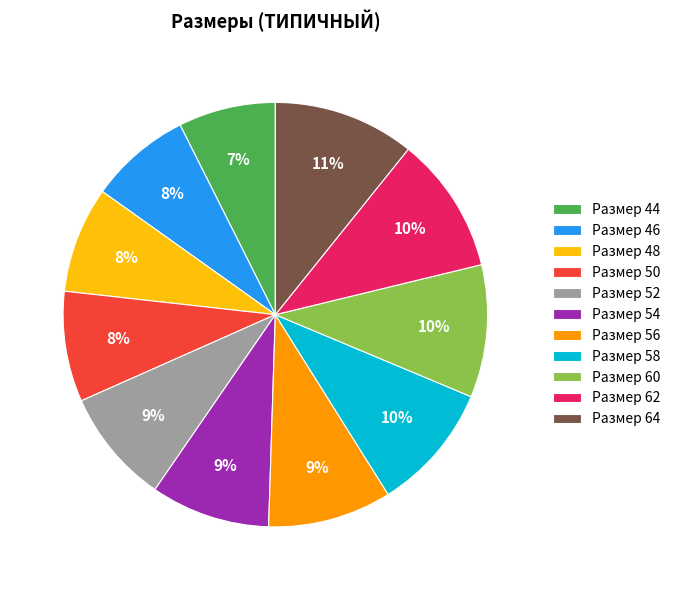

Is the sum of Размер 56 and Размер 50 greater than half?

No